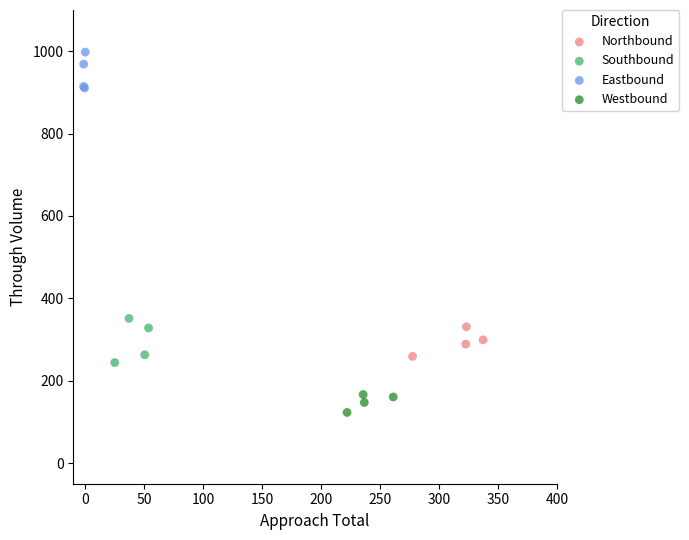

Which series contains the lowest Y value?

Westbound